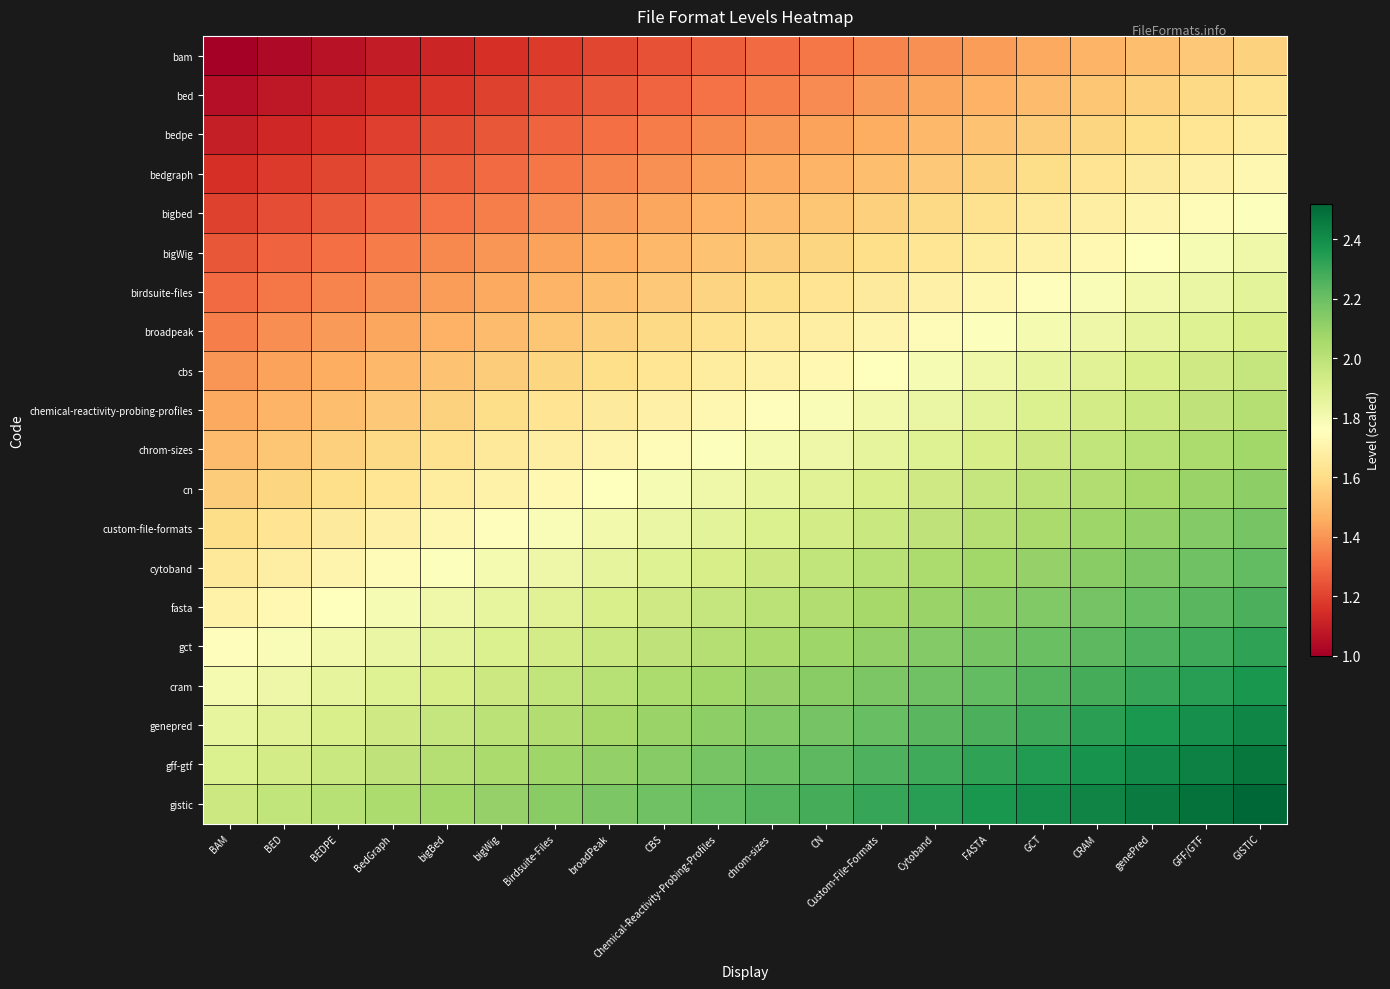

Which series changed the most between BED and broadPeak?

cram